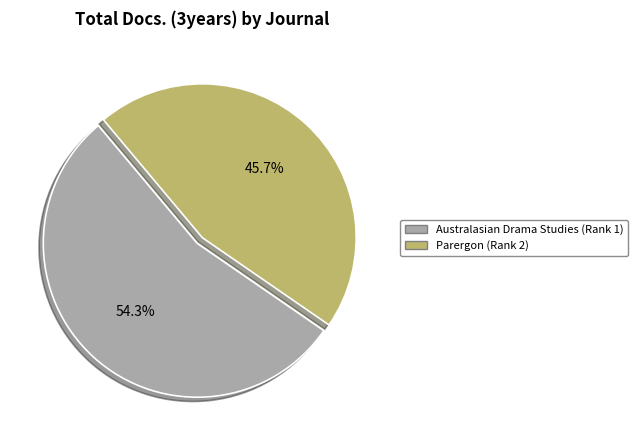

To the nearest percent, what is the combined percentage of Parergon (Rank 2) and Australasian Drama Studies (Rank 1)?

100%